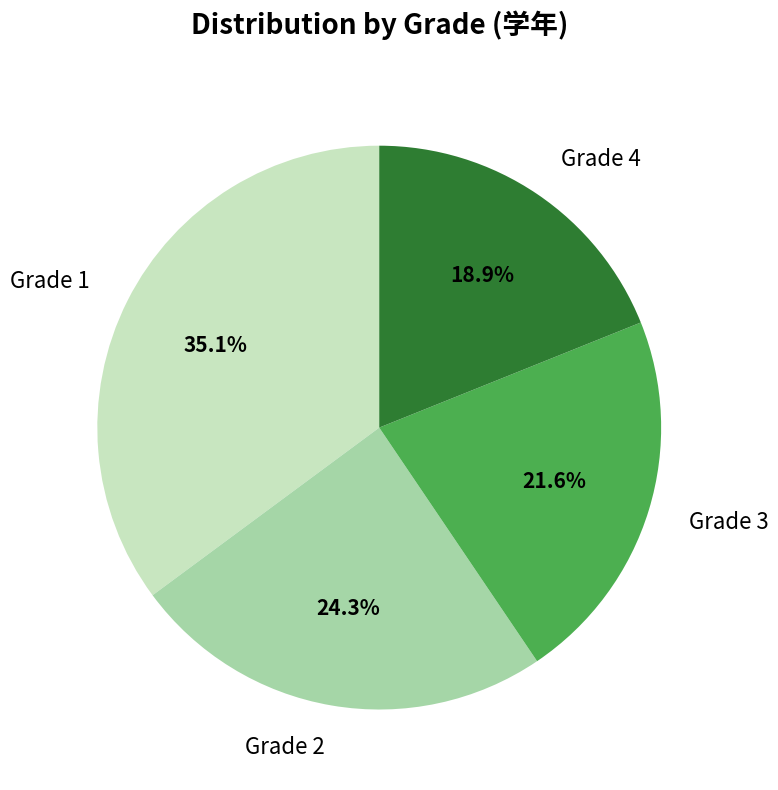

Is there a majority slice in this chart?

No